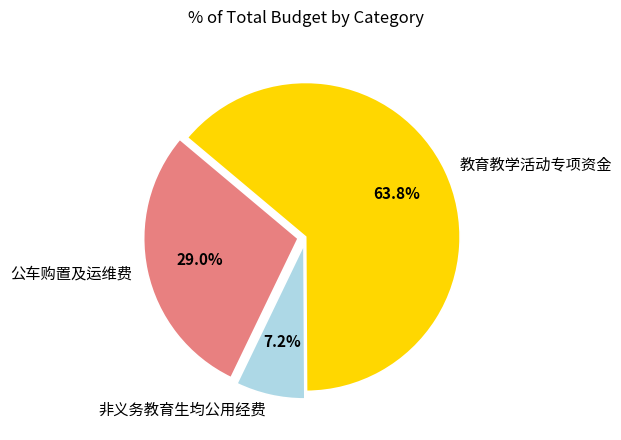

Which slice is the smallest?

非义务教育生均公用经费